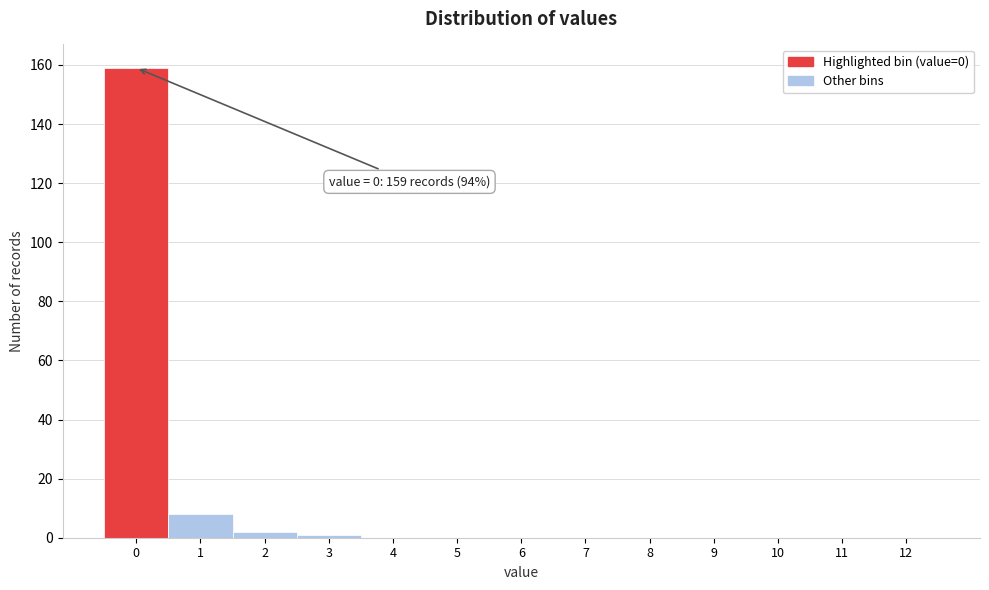

Reading left to right, transcribe all the data shown in this chart.

0=159	1=8	2=2	3=1	4=0	5=0	6=0	7=0	8=0	9=0	10=0	11=0	12=0